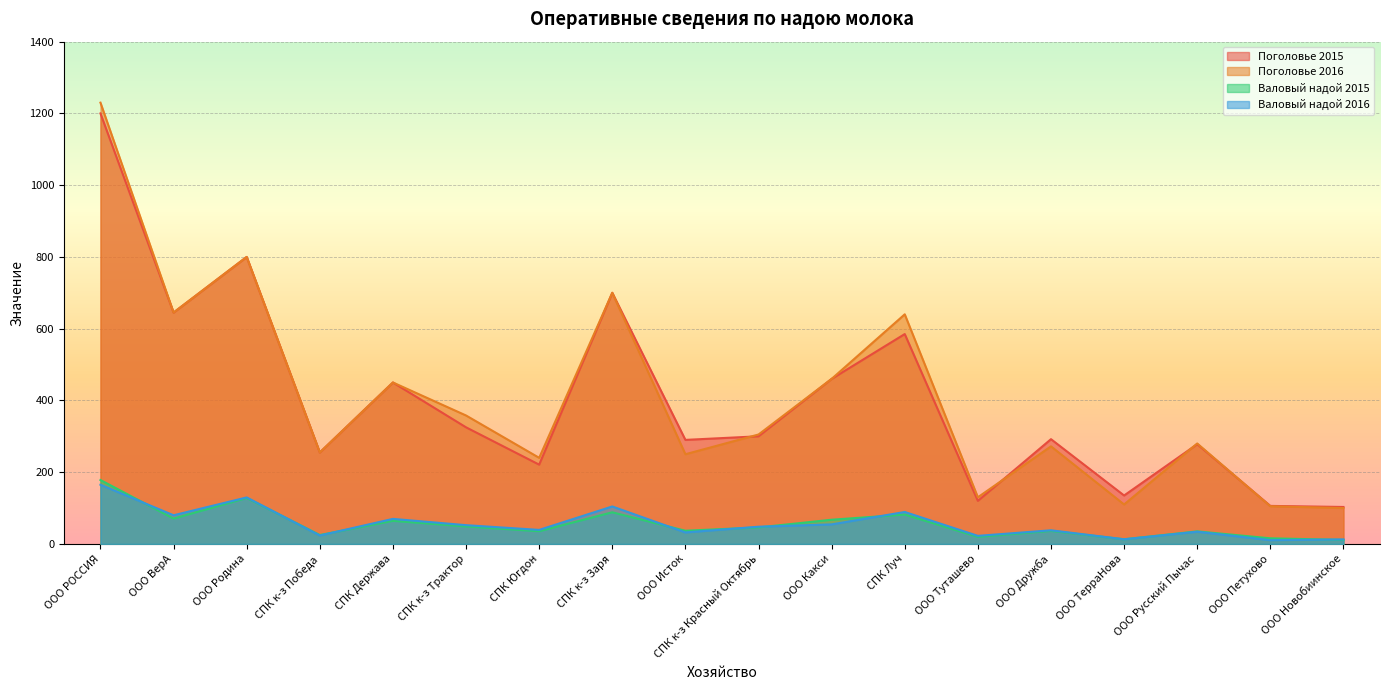

Where does the Поголовье 2016 series first go above 305?

ООО РОССИЯ